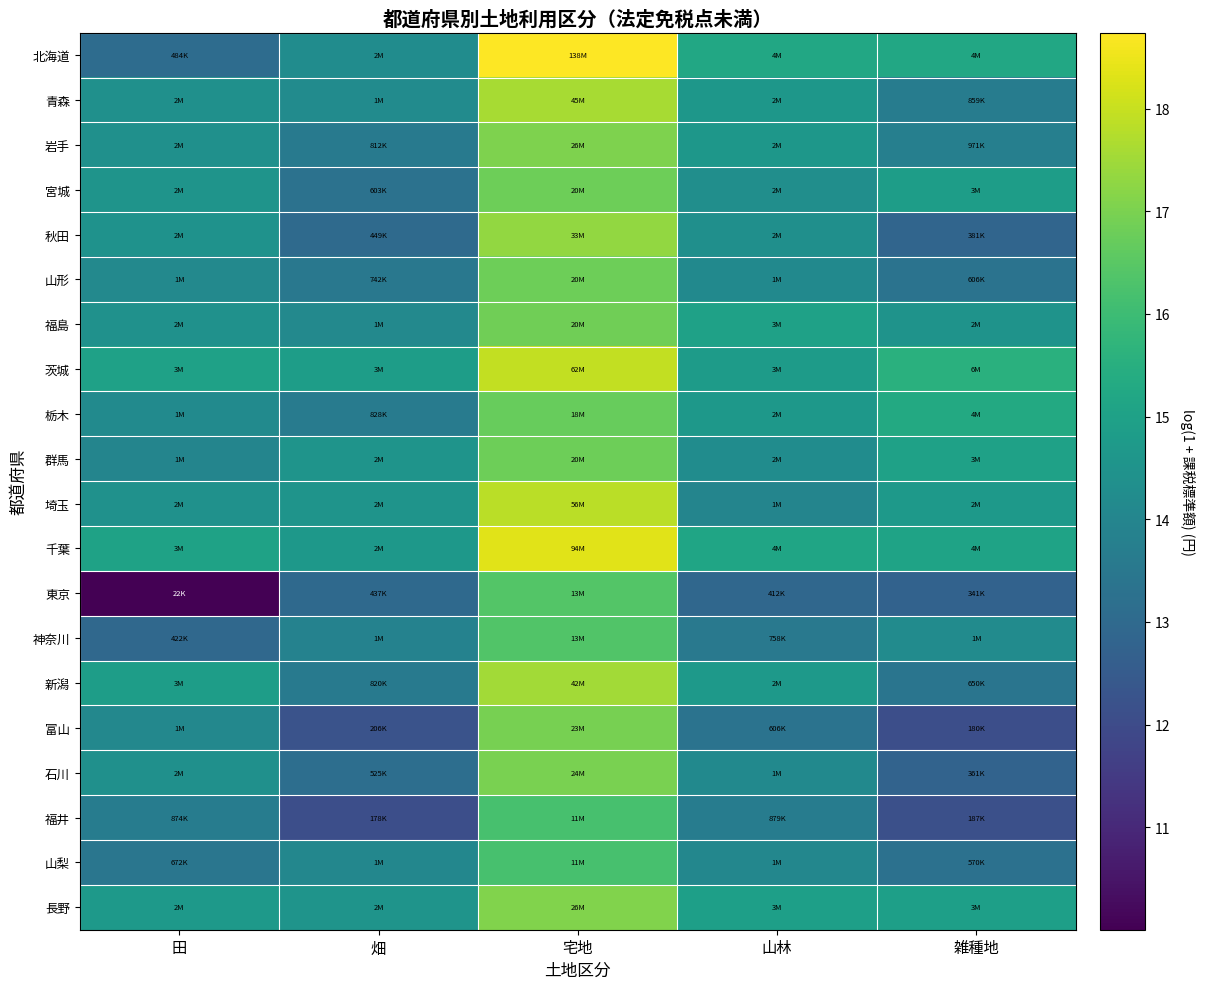

Reading right to left, transcribe all the data shown in this chart.

北海道: 雑種地=15.3	山林=15.2	宅地=18.7	畑=14.3	田=13.1
青森: 雑種地=13.7	山林=14.6	宅地=17.6	畑=14.2	田=14.4
岩手: 雑種地=13.8	山林=14.6	宅地=17.1	畑=13.6	田=14.4
宮城: 雑種地=14.9	山林=14.3	宅地=16.8	畑=13.3	田=14.5
秋田: 雑種地=12.9	山林=14.4	宅地=17.3	畑=13.0	田=14.4
山形: 雑種地=13.3	山林=14.2	宅地=16.8	畑=13.5	田=14.1
福島: 雑種地=14.5	山林=15.0	宅地=16.8	畑=14.1	田=14.4
茨城: 雑種地=15.5	山林=14.8	宅地=17.9	畑=14.9	田=15.0
栃木: 雑種地=15.3	山林=14.7	宅地=16.7	畑=13.6	田=14.2
群馬: 雑種地=15.0	山林=14.2	宅地=16.8	畑=14.5	田=14.0
埼玉: 雑種地=14.7	山林=14.0	宅地=17.8	畑=14.5	田=14.4
千葉: 雑種地=15.1	山林=15.1	宅地=18.4	畑=14.6	田=15.1
東京: 雑種地=12.7	山林=12.9	宅地=16.4	畑=13.0	田=10.0
神奈川: 雑種地=14.2	山林=13.5	宅地=16.4	畑=13.9	田=13.0
新潟: 雑種地=13.4	山林=14.7	宅地=17.5	畑=13.6	田=14.9
富山: 雑種地=12.1	山林=13.3	宅地=17.0	畑=12.2	田=14.1
石川: 雑種地=12.8	山林=14.1	宅地=17.0	畑=13.2	田=14.4
福井: 雑種地=12.1	山林=13.7	宅地=16.2	畑=12.1	田=13.7
山梨: 雑種地=13.3	山林=14.1	宅地=16.2	畑=14.0	田=13.4
長野: 雑種地=14.9	山林=14.9	宅地=17.1	畑=14.5	田=14.7